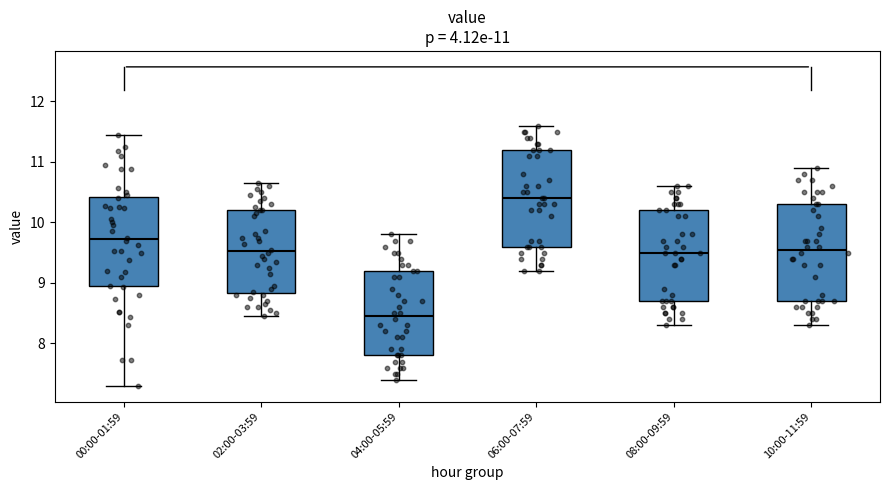

Which box's median line is the highest?

06:00-07:59